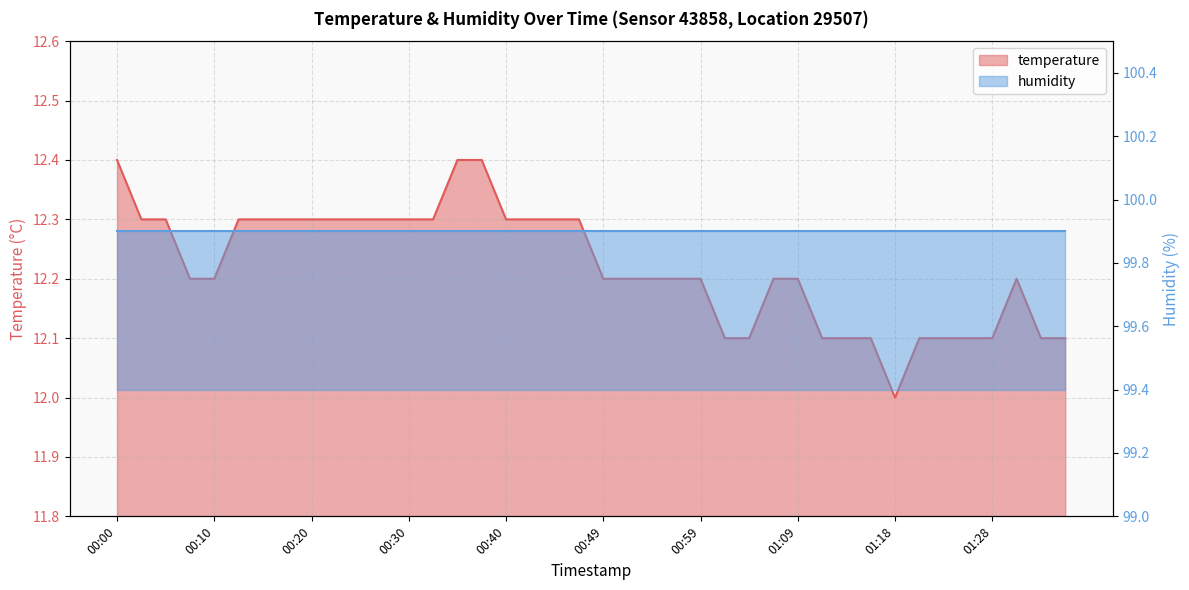

At which category does the data reach its first local valley?

01:18